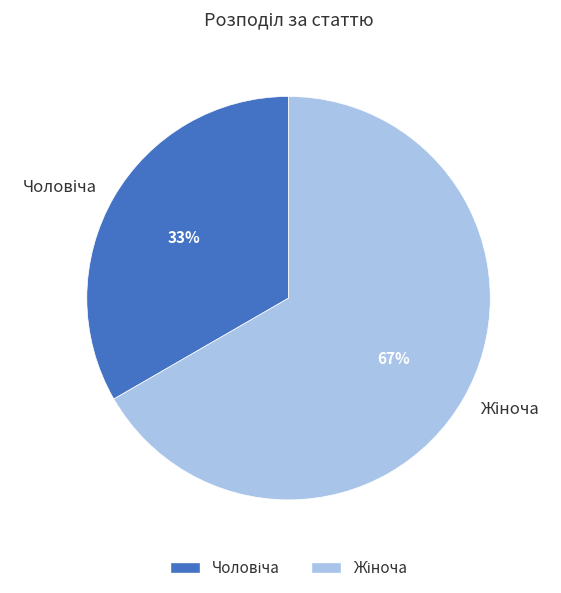

How many slices are in this pie chart?

2